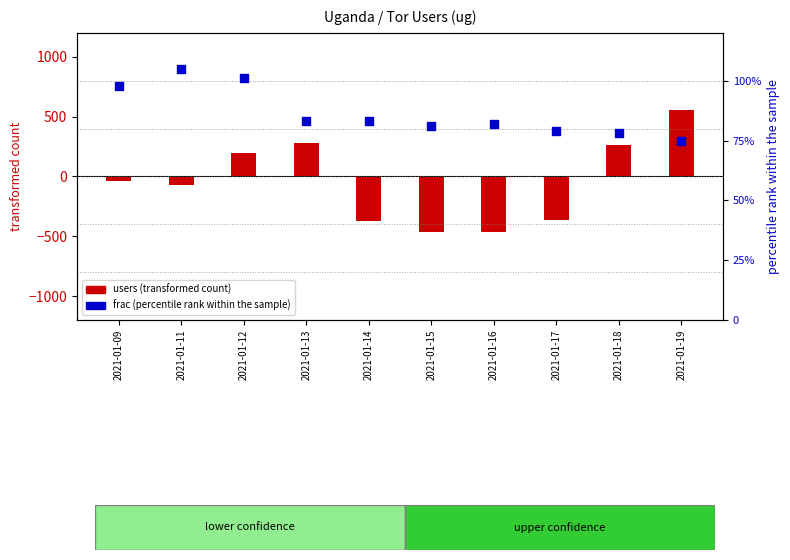

What is the total value across all series at 2021-01-14?

-287